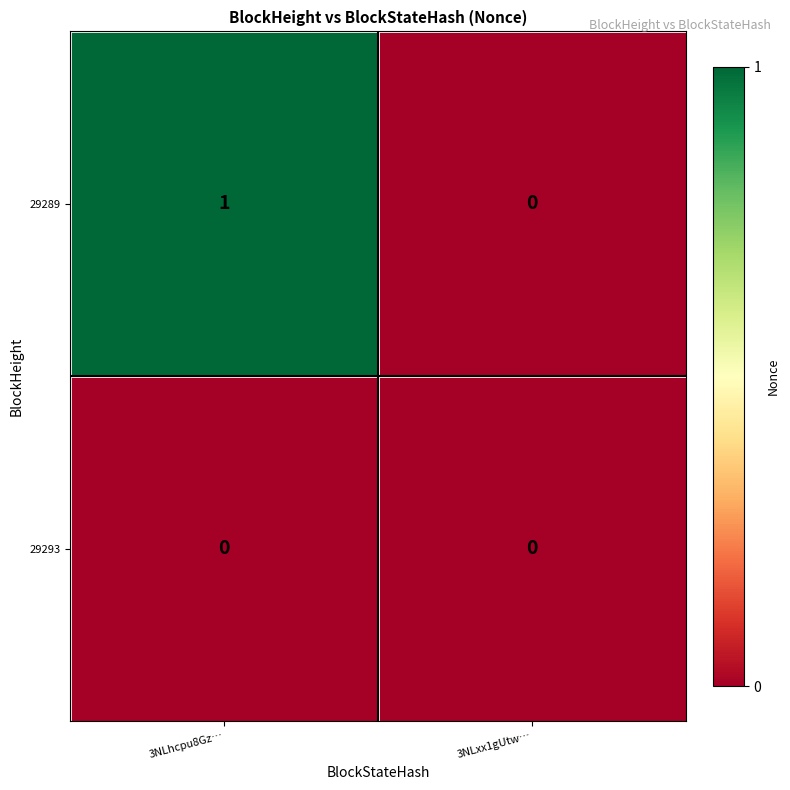

Between 3NLhcpu8Gz… and 3NLxx1gUtw…, which series saw the biggest shift?

29289